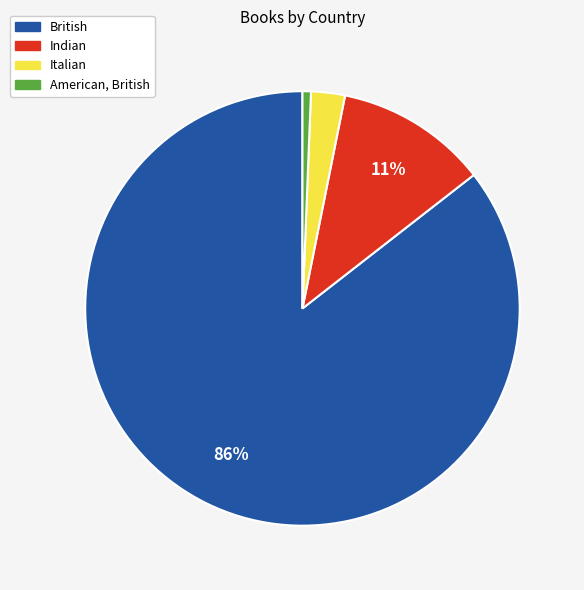

Which has a higher value, Indian or American, British?

Indian